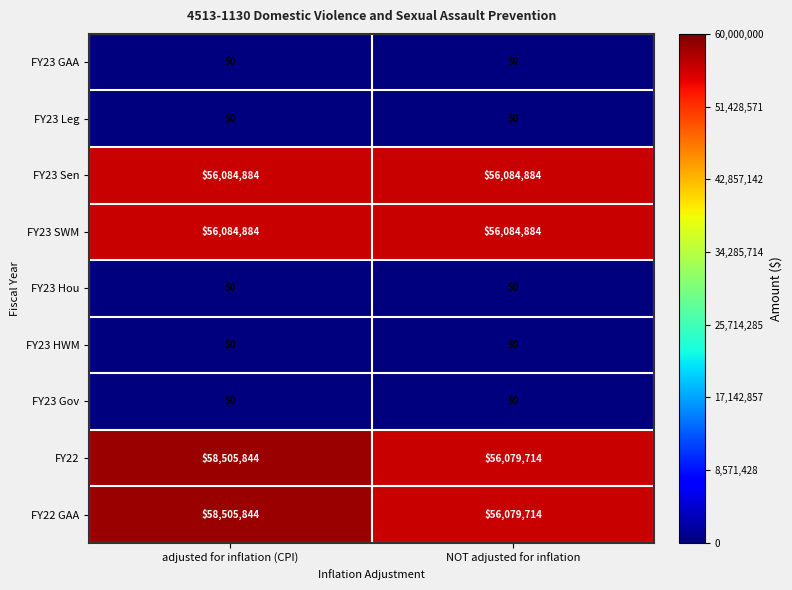

What is the spread (max minus min) of values at adjusted for inflation (CPI)?

58505844